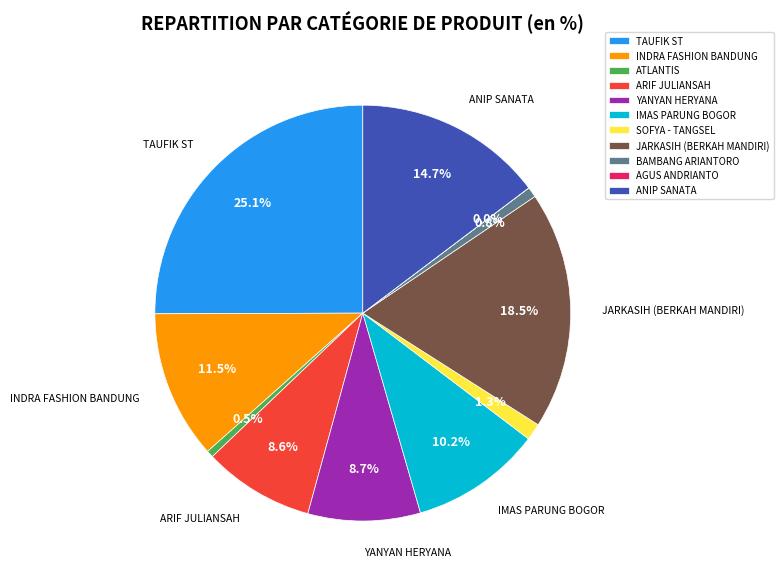

Which slice is the largest?

TAUFIK ST